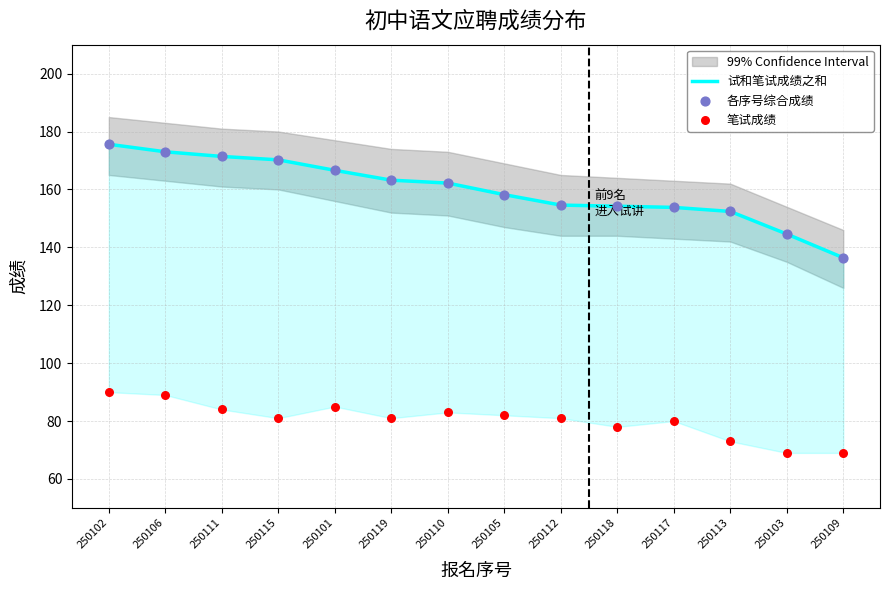

Is the value of 试和笔试成绩之和 at 250112 greater than the value of 笔试成绩 at 250103?

Yes